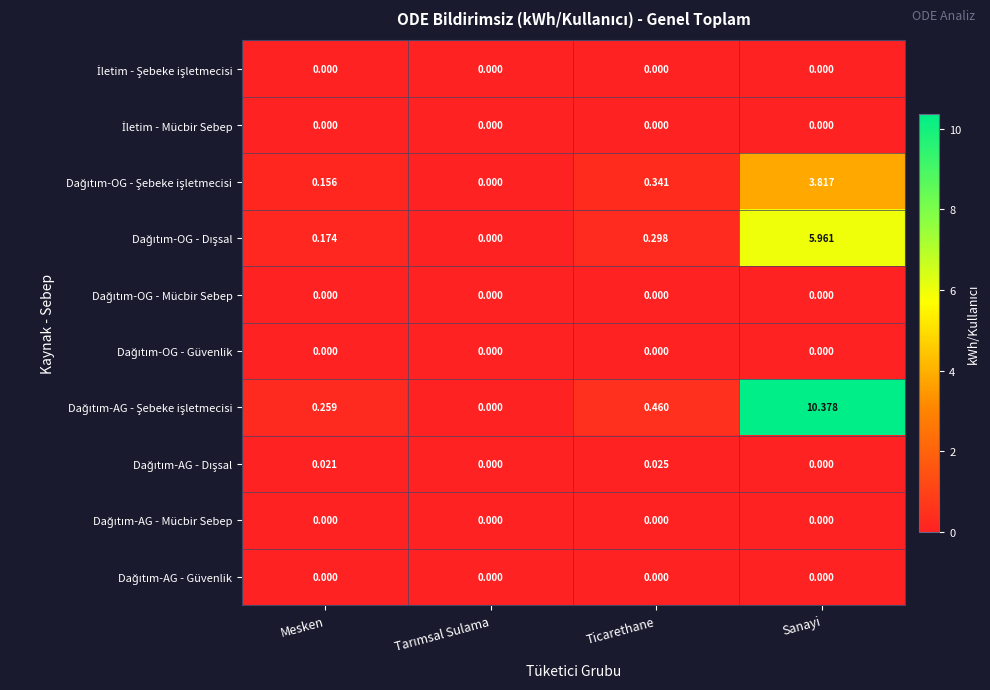

Which category has the highest value across all series?

Sanayi